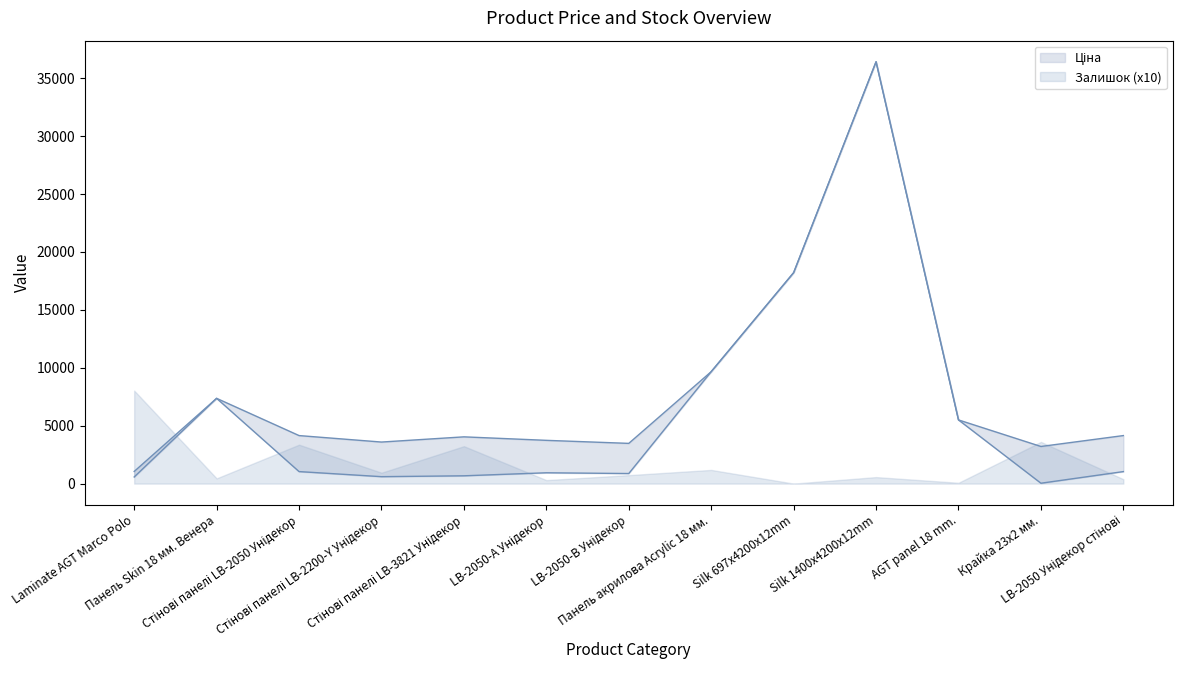

Is it true that Доп. ціна equals 4955.9 at Панель акрилова Acrylic 18 мм.?

False